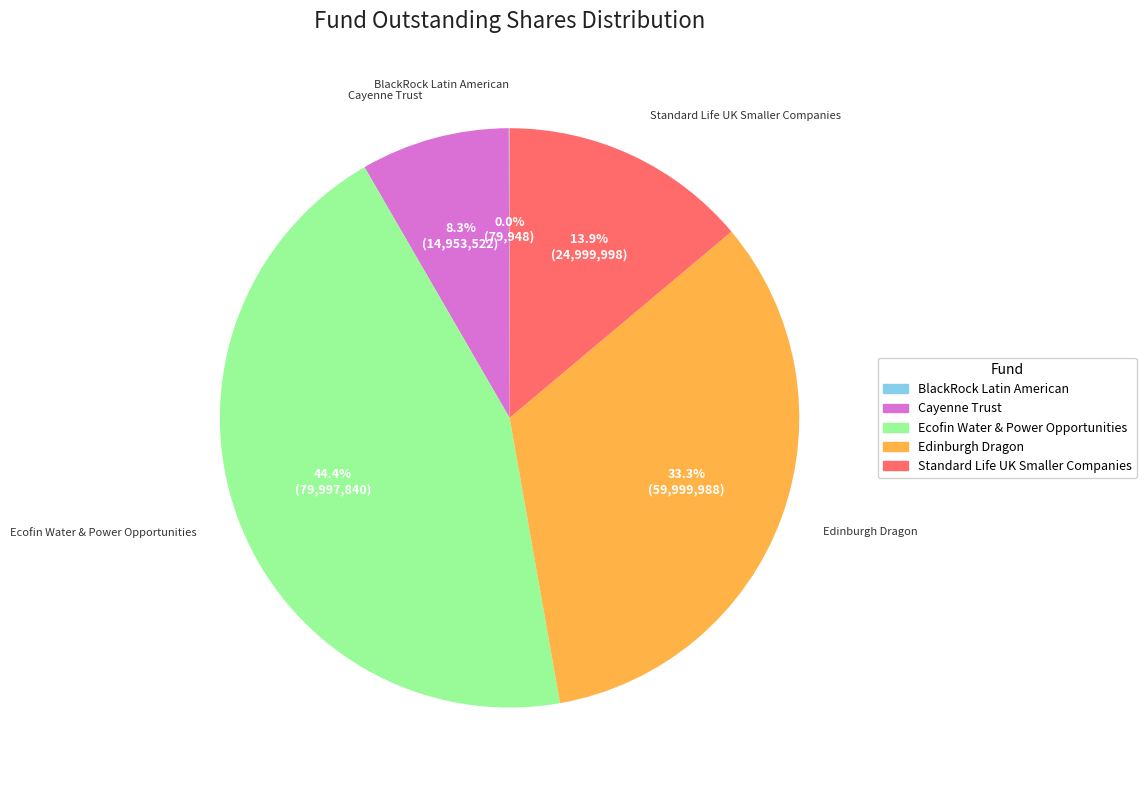

Do Ecofin Water & Power Opportunities and Standard Life UK Smaller Companies together represent more than half of the pie?

Yes